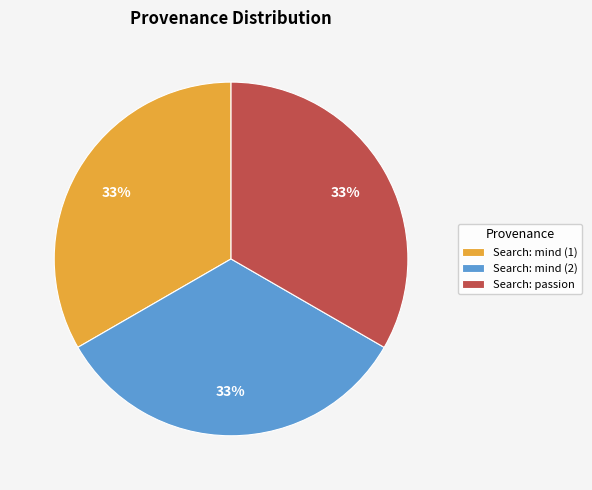

Approximately how many times larger is the value at Search: mind (1) compared to Search: mind (2)?

1.0